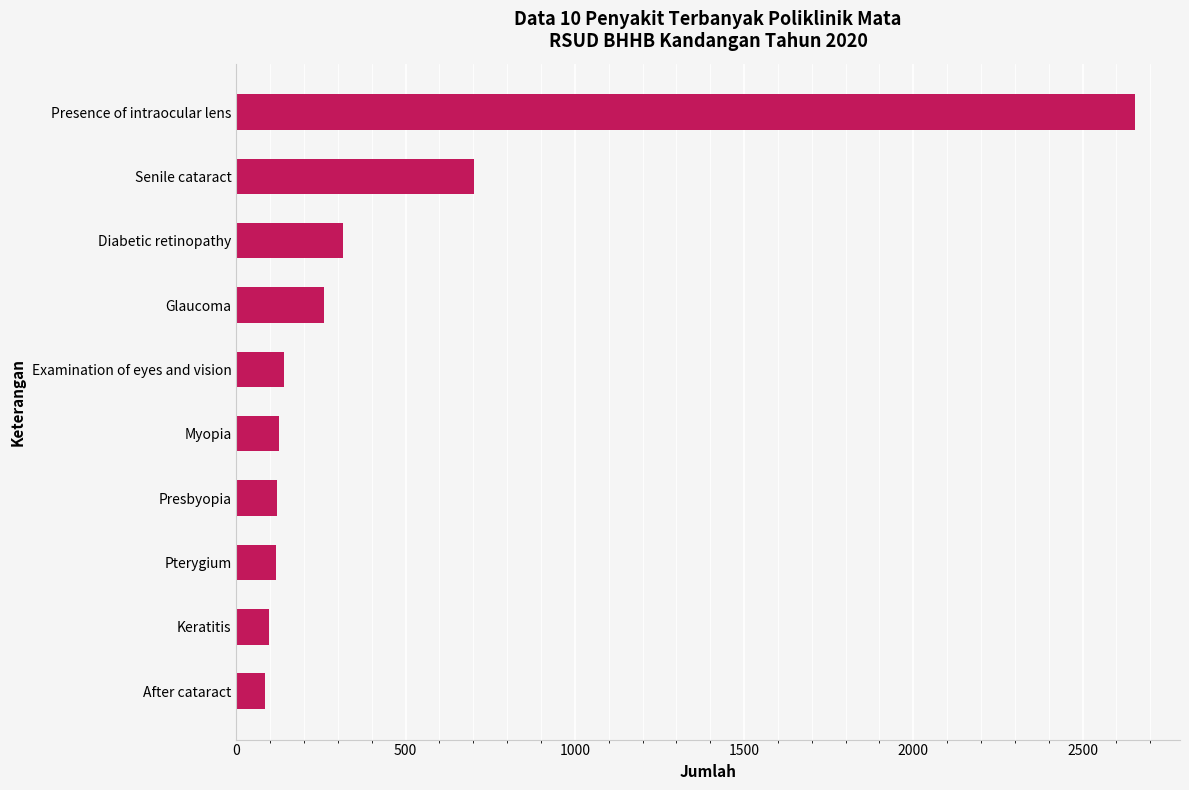

What is the value of the 6th bar from the top?

125